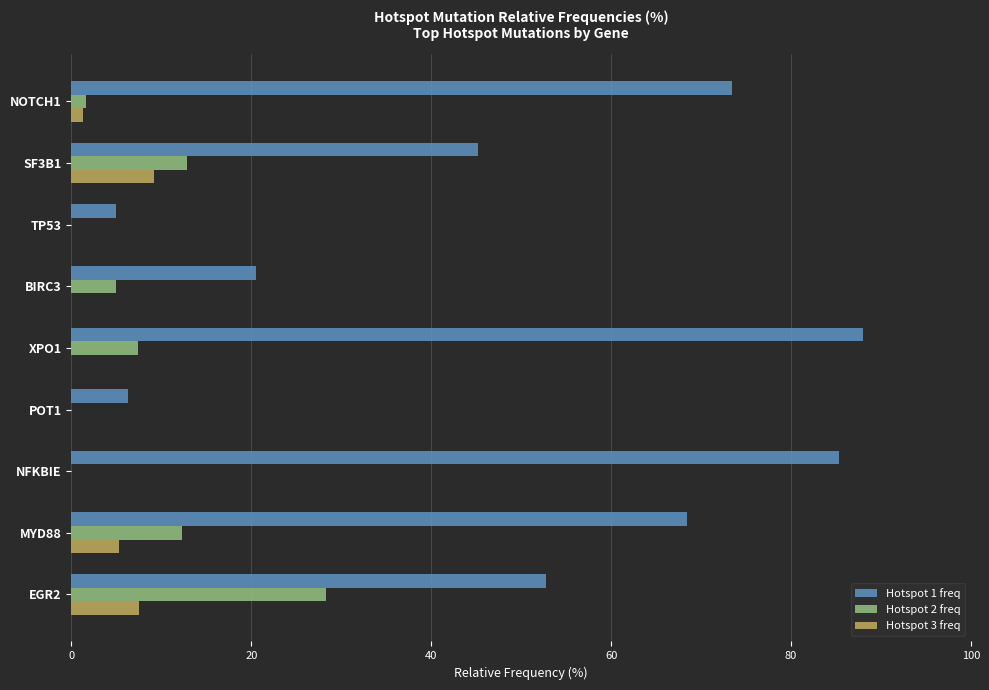

How many data points in Hotspot 2 freq are above 4?

5